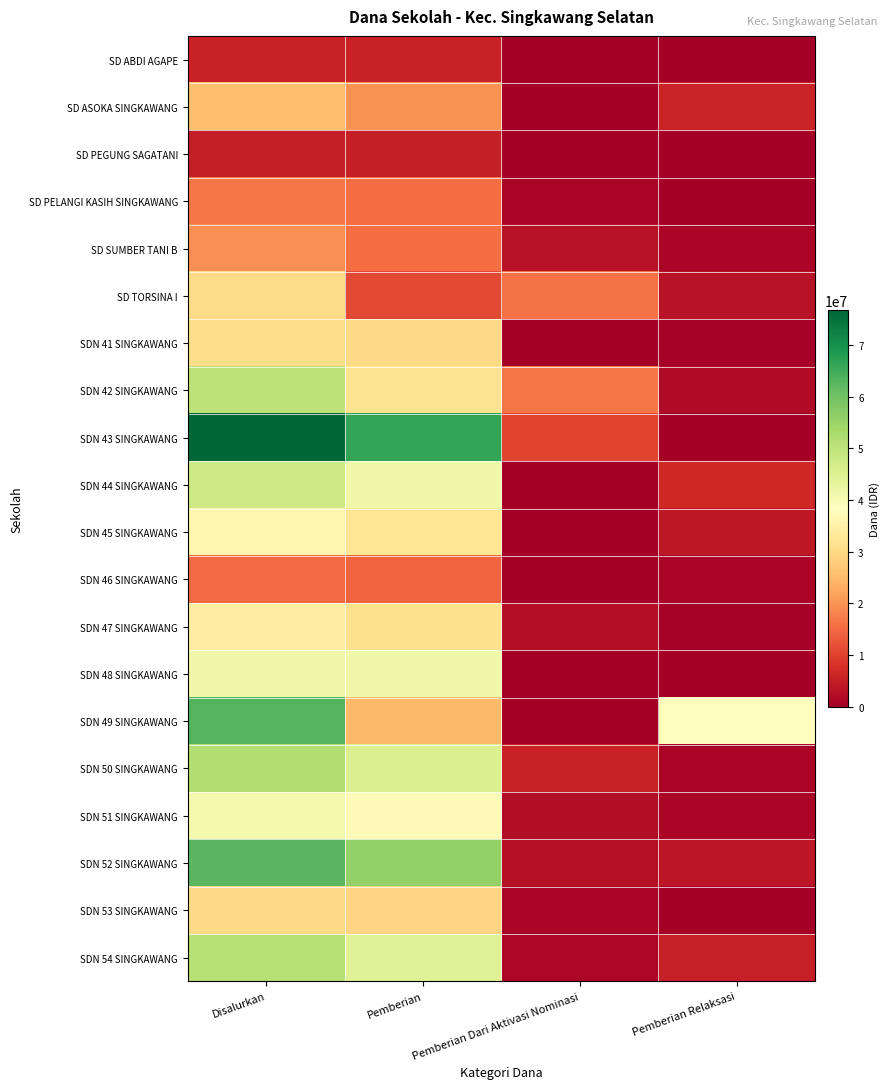

Between Disalurkan and Pemberian Dari Aktivasi Nominasi, which series saw the biggest shift?

SDN 43 SINGKAWANG